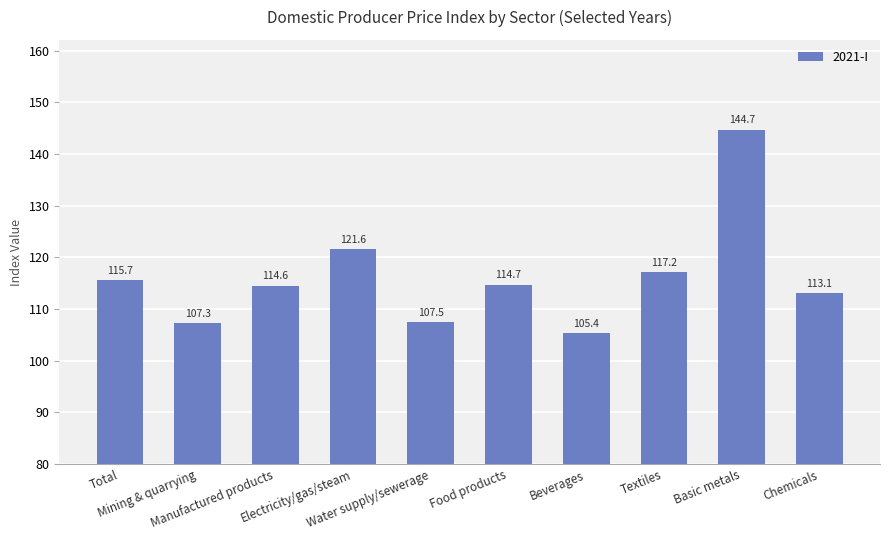

What is the sum of the values at Chemicals and Manufactured products?

227.7